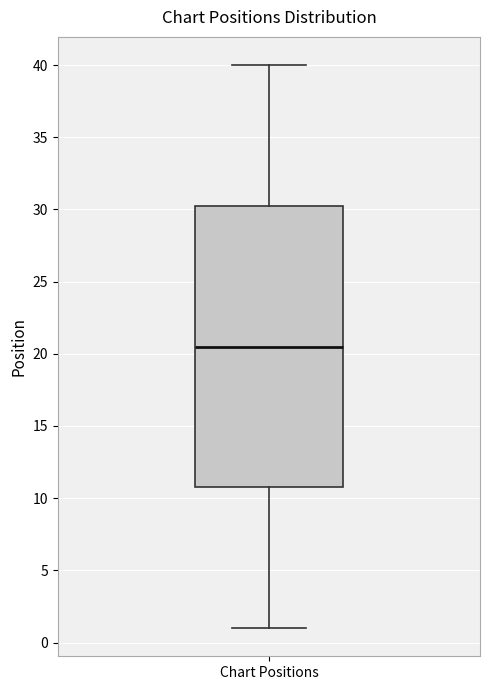

Transcribe this box plot: give where the median line is, the range the box spans, and where the two whiskers end, as read against the y-axis. The values are not printed on the chart, so give them approximately, as read against the axis.

median 20.5, box 11.0 to 30.5, whiskers 1.0 to 40.0